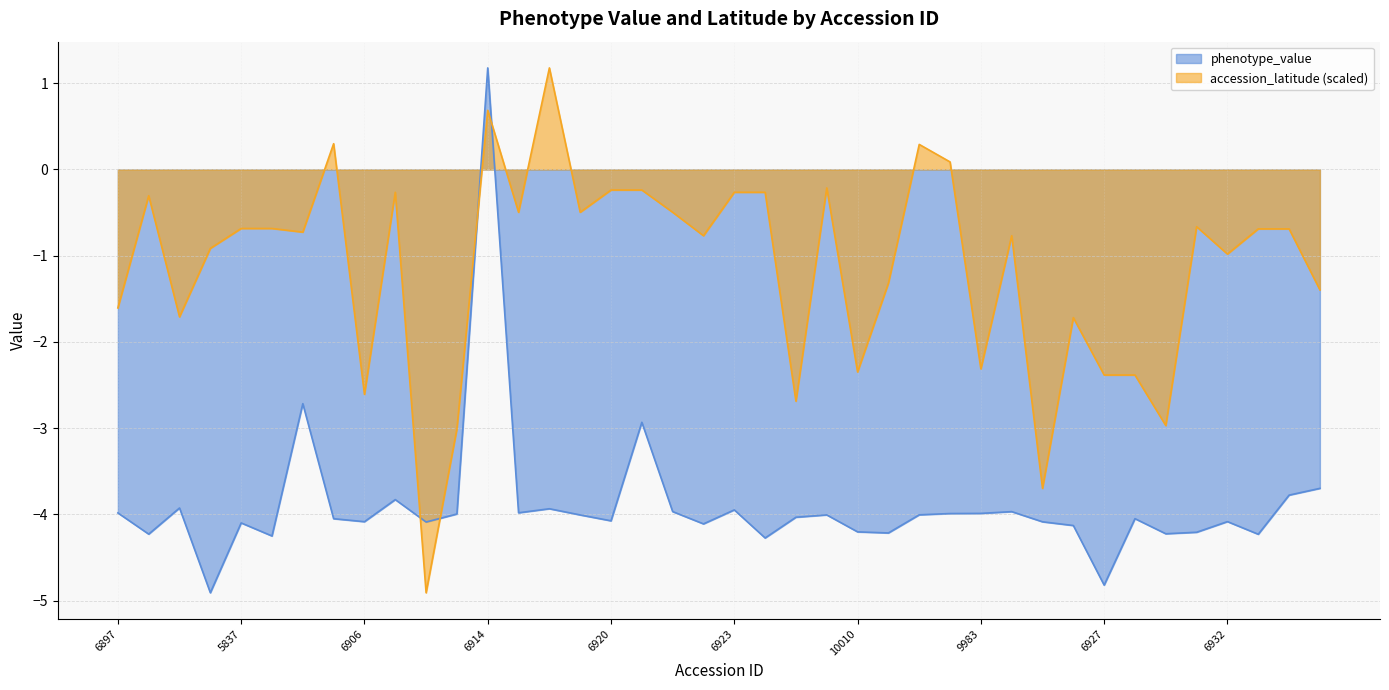

How many lines are shown in the chart?

2